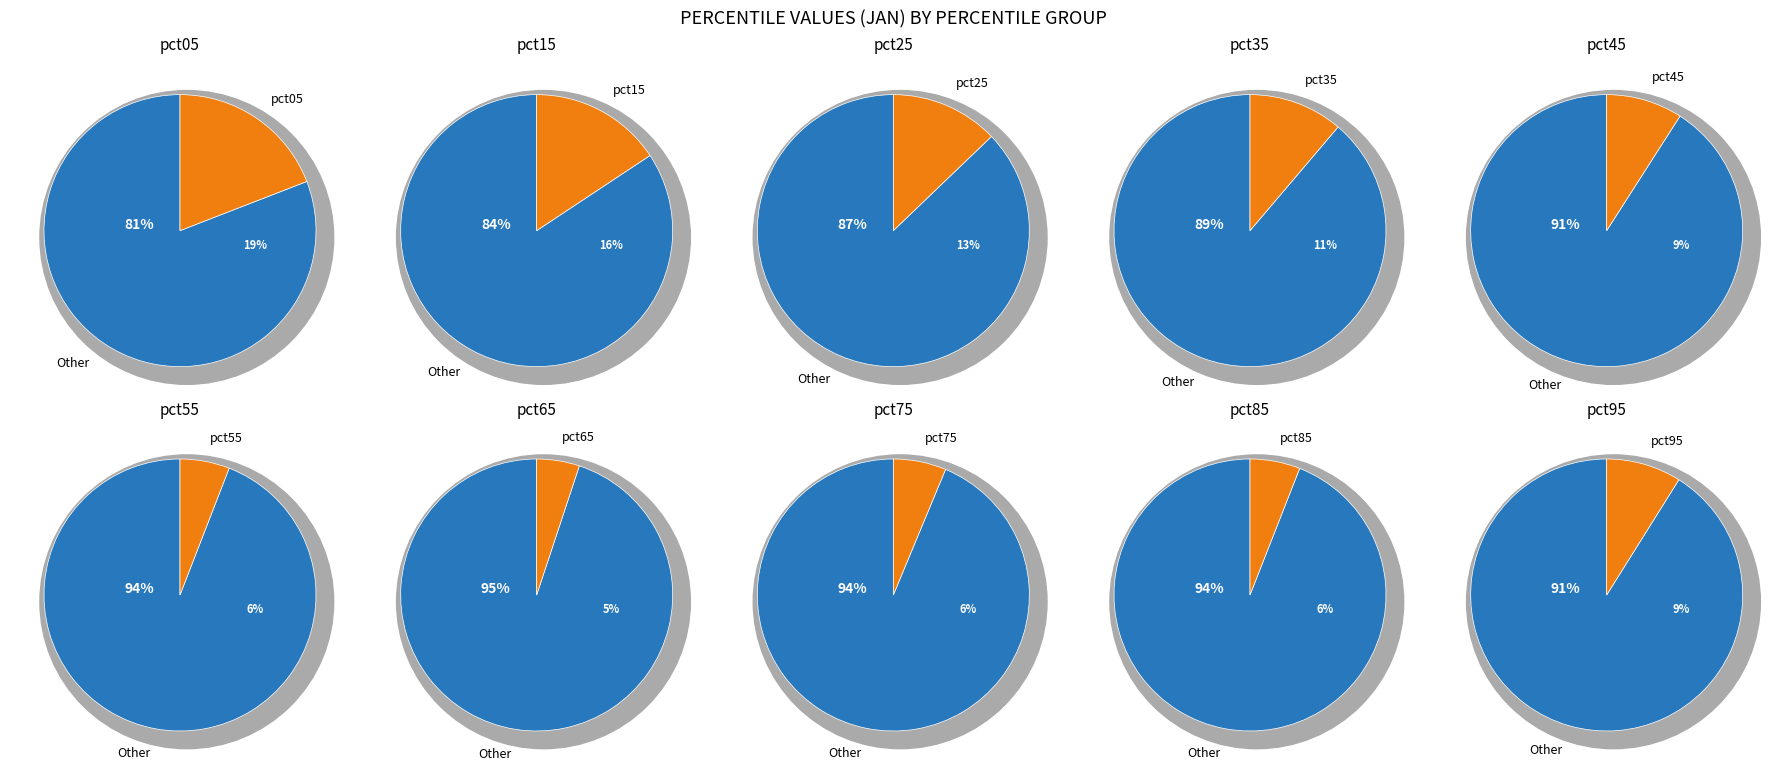

To the nearest percent, what is the difference between the pct15 and pct95 slice percentages?

7%